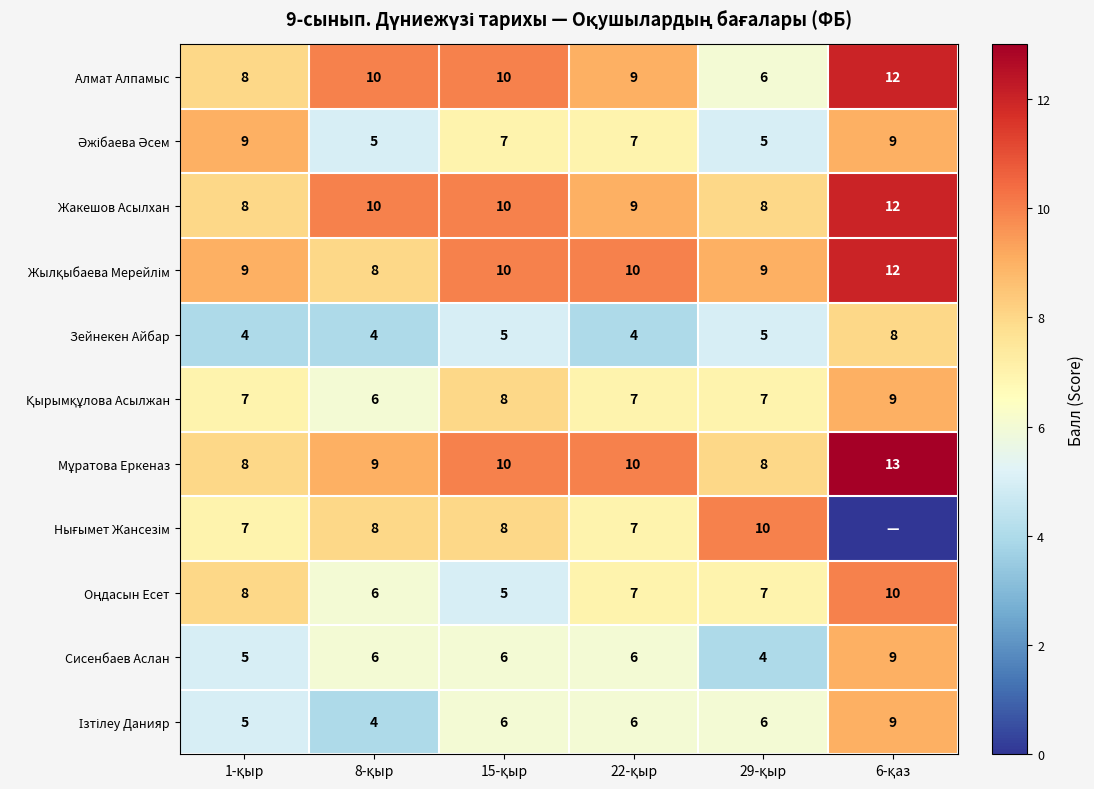

What is the average value of the Зейнекен Айбар series?

5